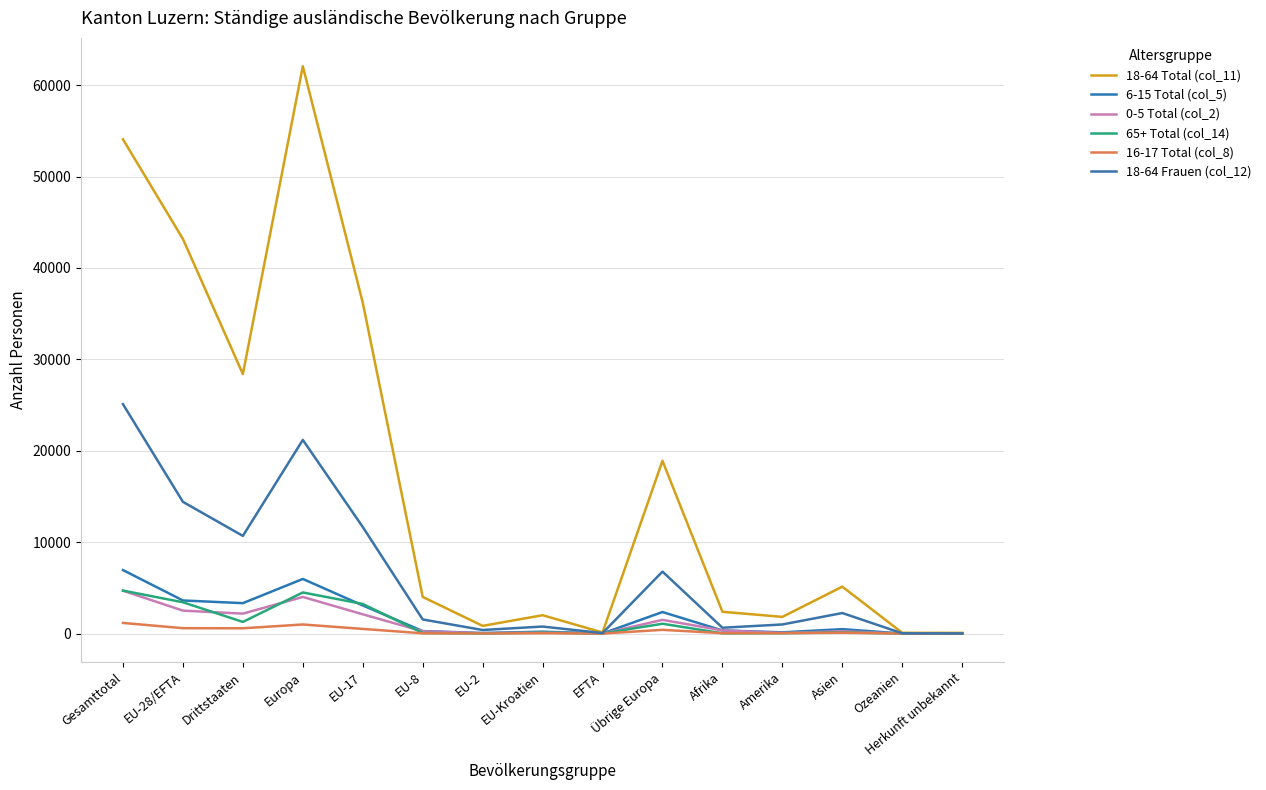

Which series changed the most between Drittstaaten and EU-2?

18-64 Total (col_11)